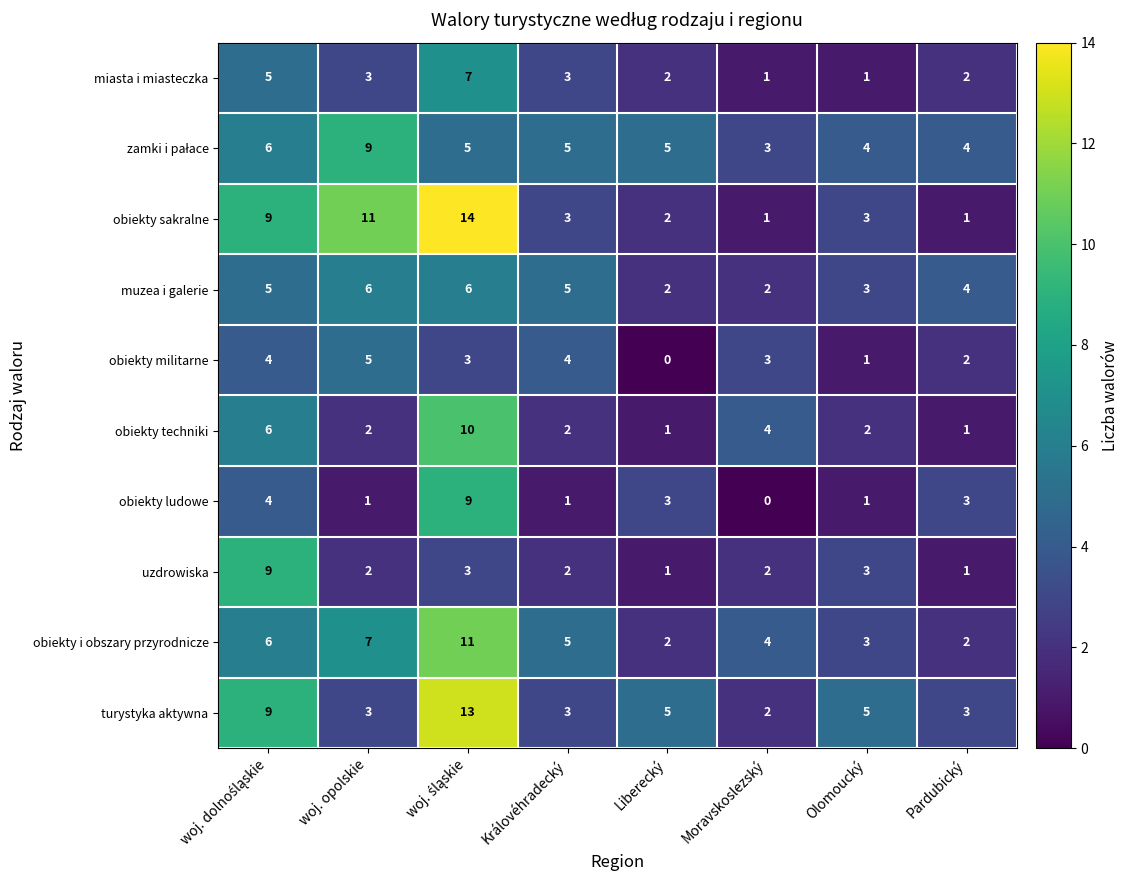

Which series has the largest range (max minus min)?

obiekty sakralne